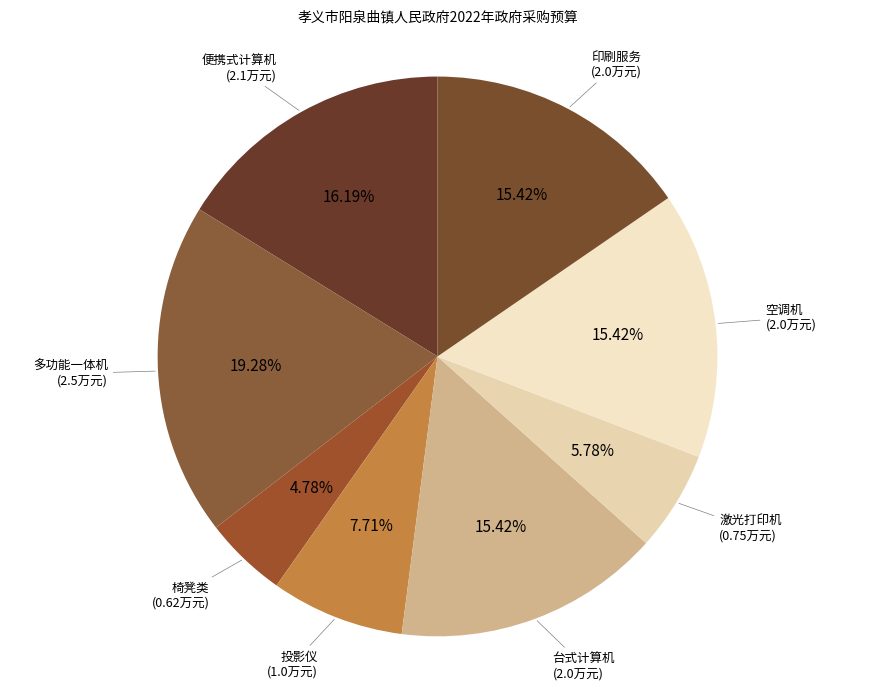

Is there any slice that represents more than half of the pie?

No